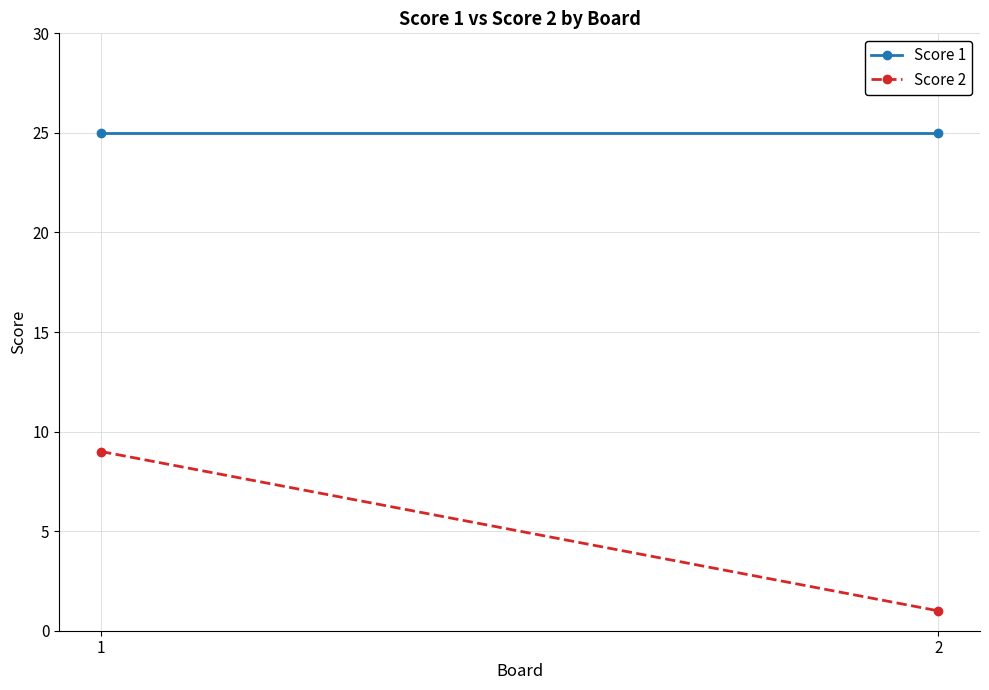

What is the greatest value displayed?

25